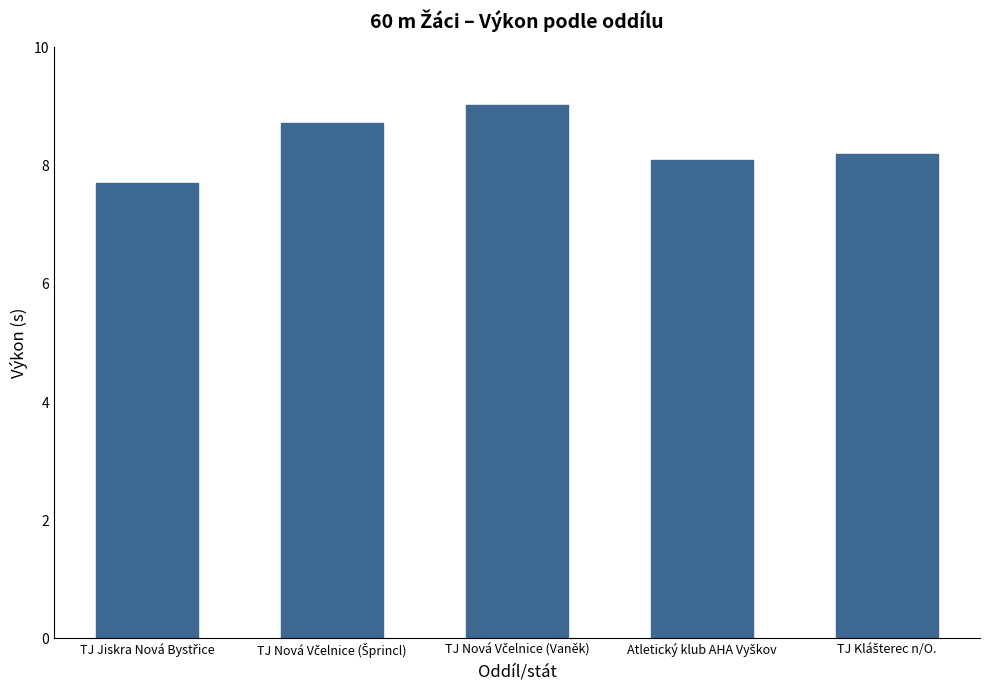

What is the smallest value displayed?

7.7